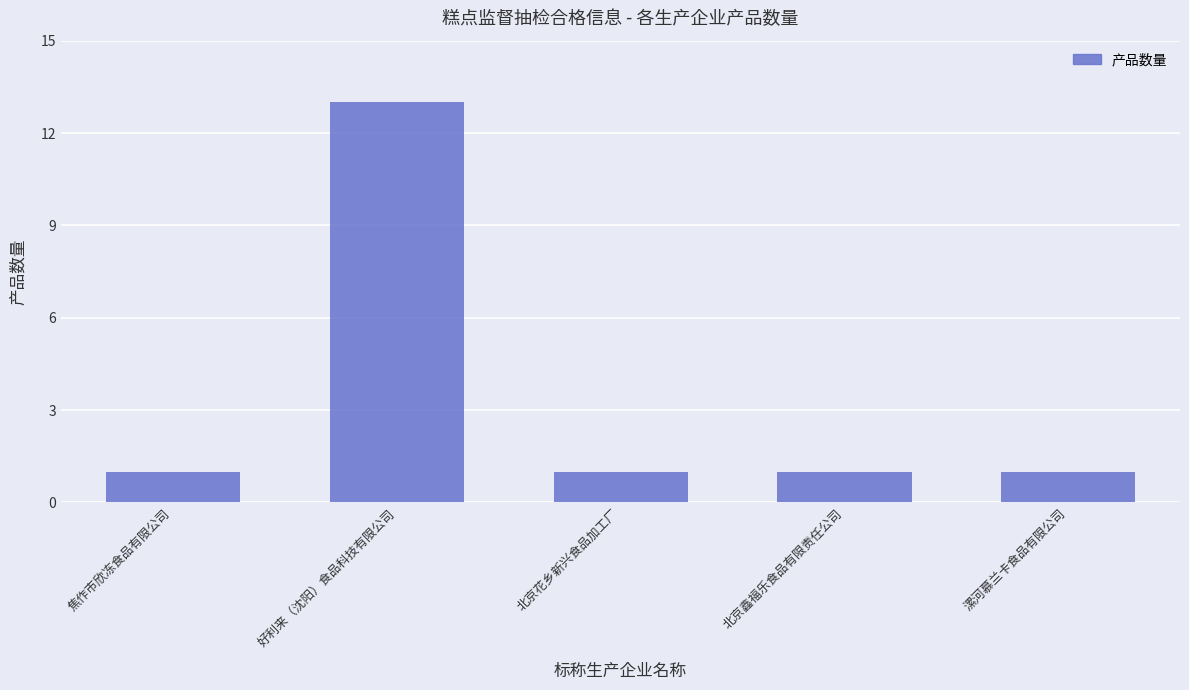

True or false: the data shows 1 at 北京鑫福乐食品有限责任公司.

True